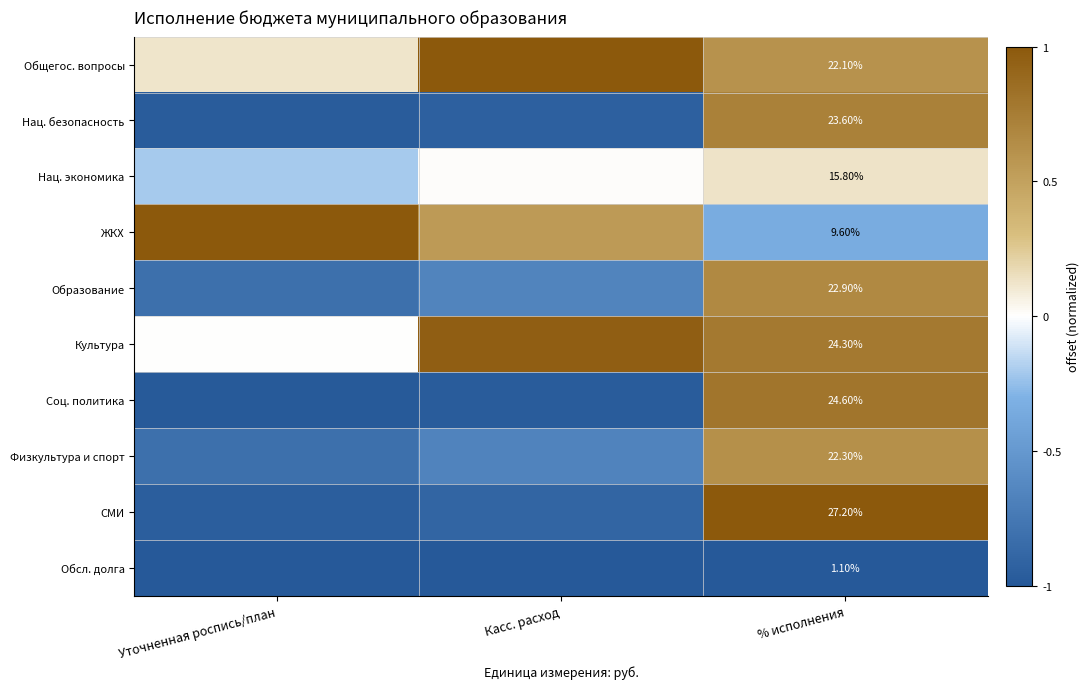

Which series has the widest spread of values?

СМИ